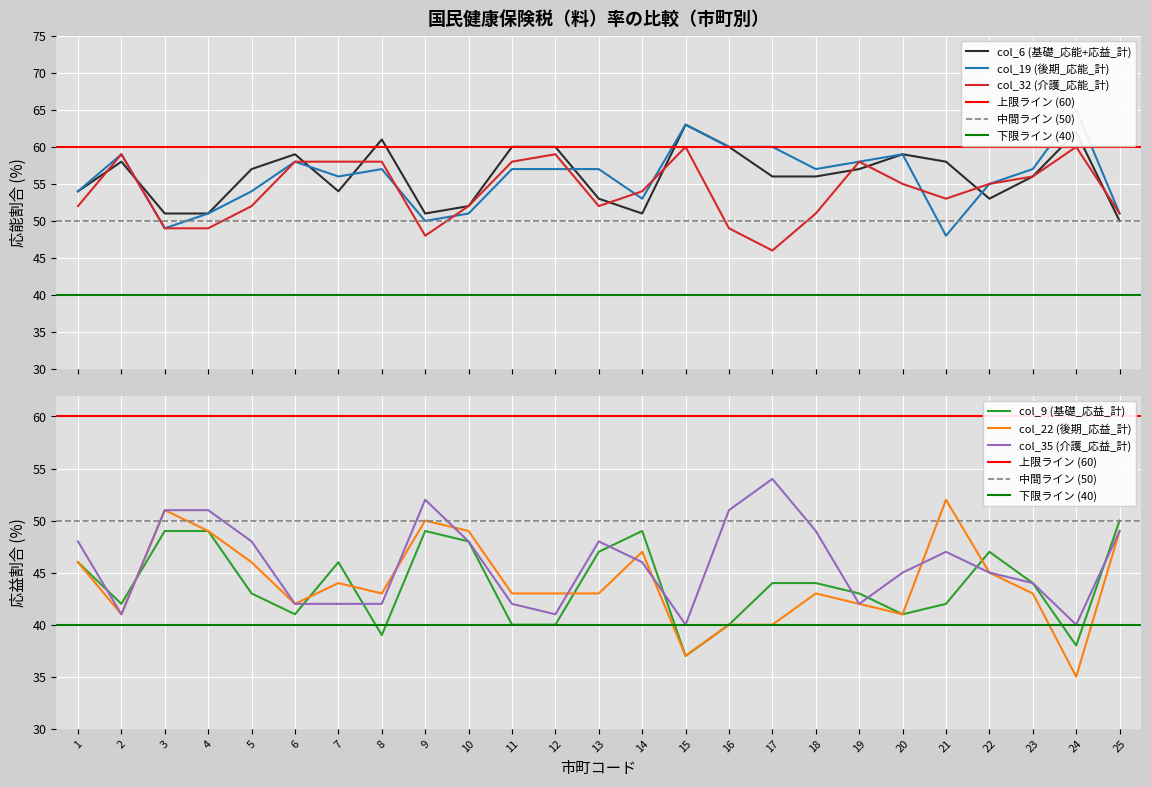

The value of col_6 (基礎_応能+応益_計) at 25 is 50. True or false?

True